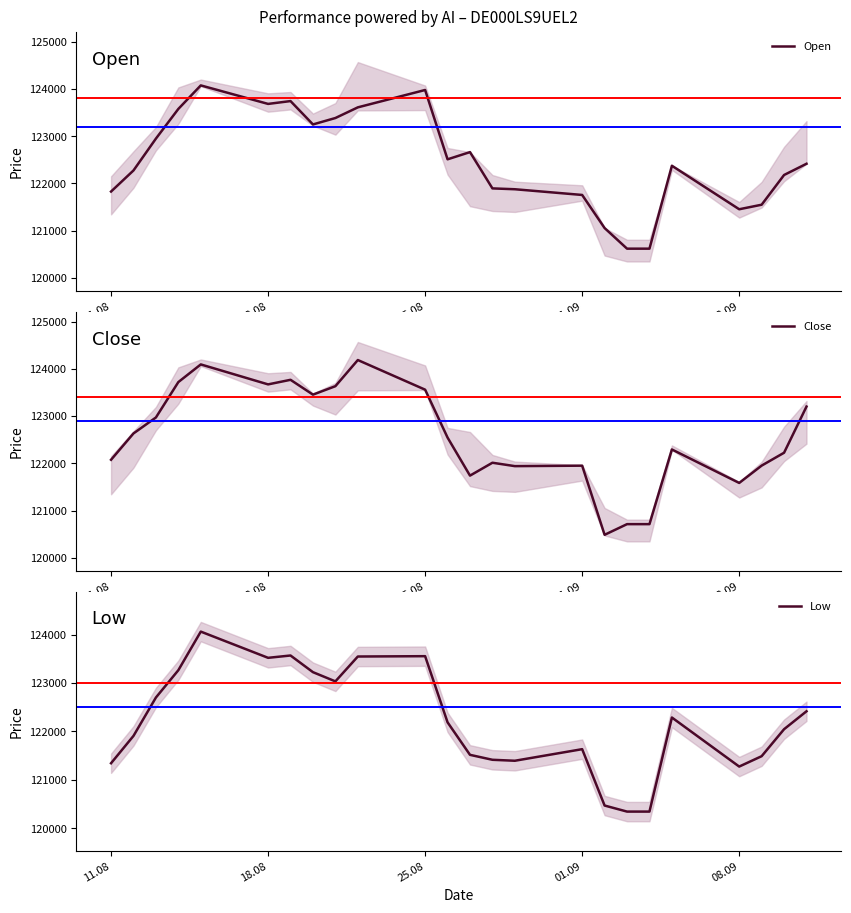

What is the lowest value of the Close series?

120485